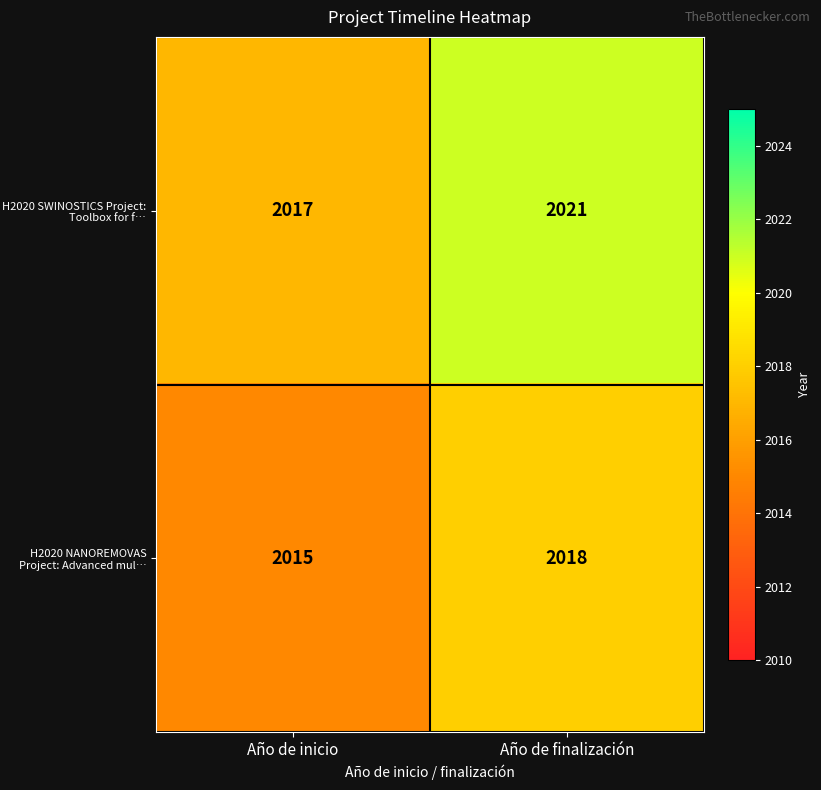

Is it true that H2020 NANOREMOVAS Project: Advanced mul… equals 3347 at Año de inicio?

False